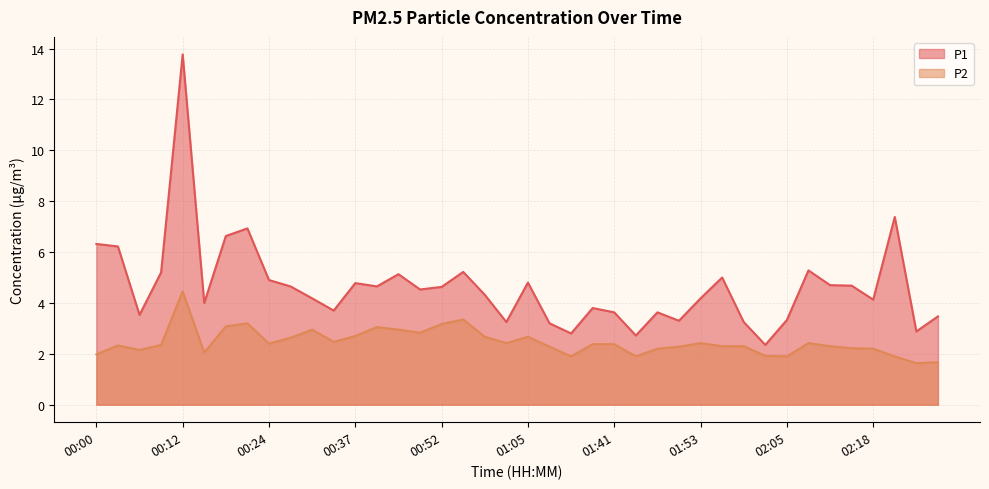

Reading right to left, what are all the values shown in this chart?

P1: 3.5	2.9	7.4	4.1	4.7	4.7	5.3	3.3	2.4	3.2	5.0	4.2	3.3	3.6	2.7	3.6	3.8	2.8	3.2	4.8	3.2	4.3	5.2	4.6	4.5	5.1	4.7	4.8	3.7	4.2	4.7	4.9	6.9	6.6	4.0	13.8	5.2	3.5	6.2	6.3
P2: 1.7	1.6	1.9	2.2	2.2	2.3	2.4	1.9	1.9	2.3	2.3	2.4	2.3	2.2	1.9	2.4	2.4	1.9	2.3	2.7	2.4	2.7	3.4	3.2	2.8	3.0	3.0	2.7	2.5	3.0	2.6	2.4	3.2	3.1	2.0	4.5	2.4	2.1	2.3	2.0